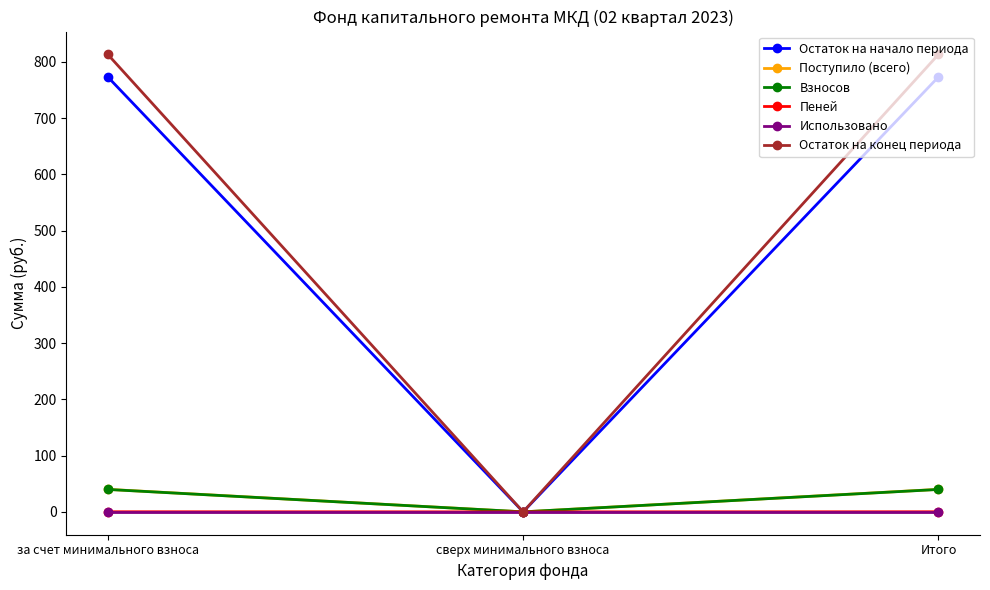

What are all the series names shown in the legend?

Остаток на начало периода, Поступило (всего), Взносов, Пеней, Использовано, Остаток на конец периода